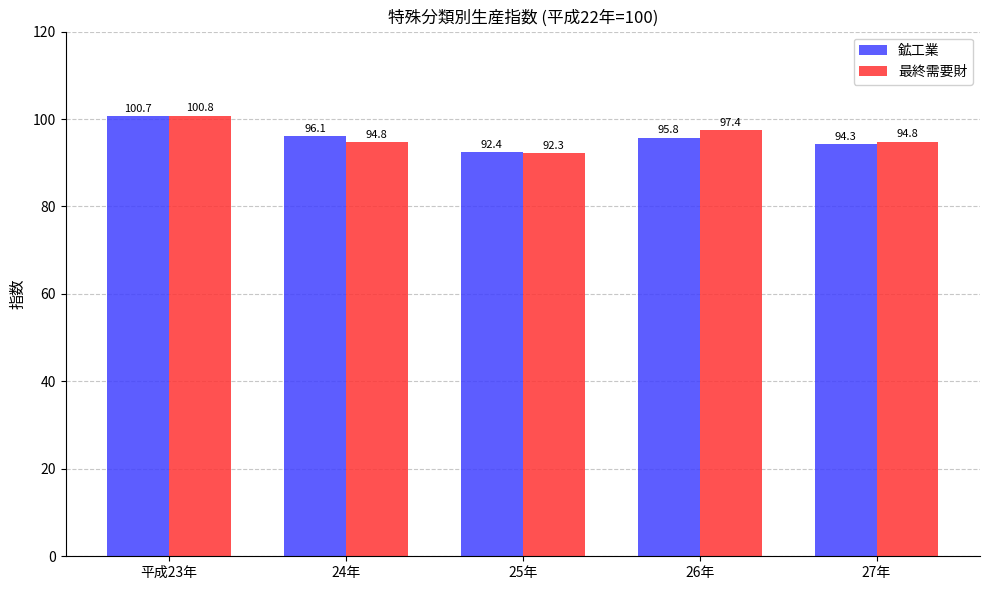

List the series in order of their overall mean, highest first.

最終需要財, 鉱工業